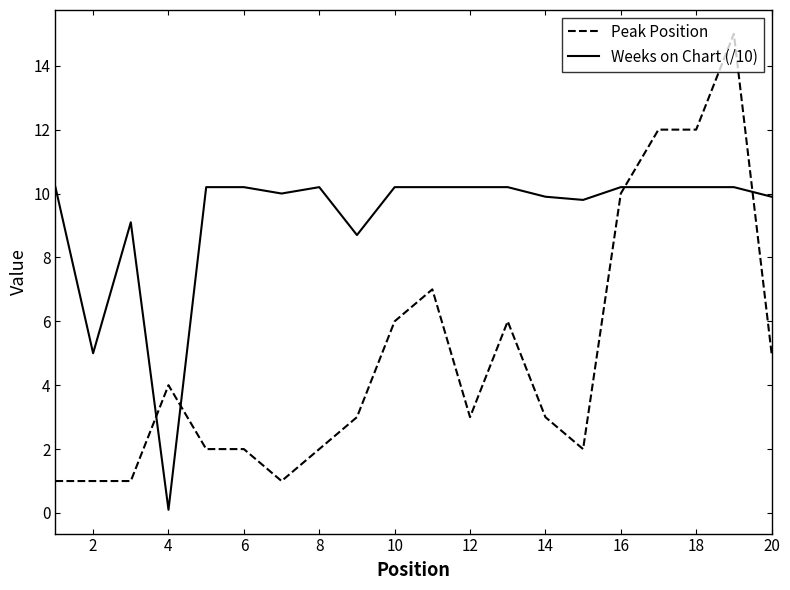

What is the difference between the maximum and minimum values in the Peak Position series?

14.0